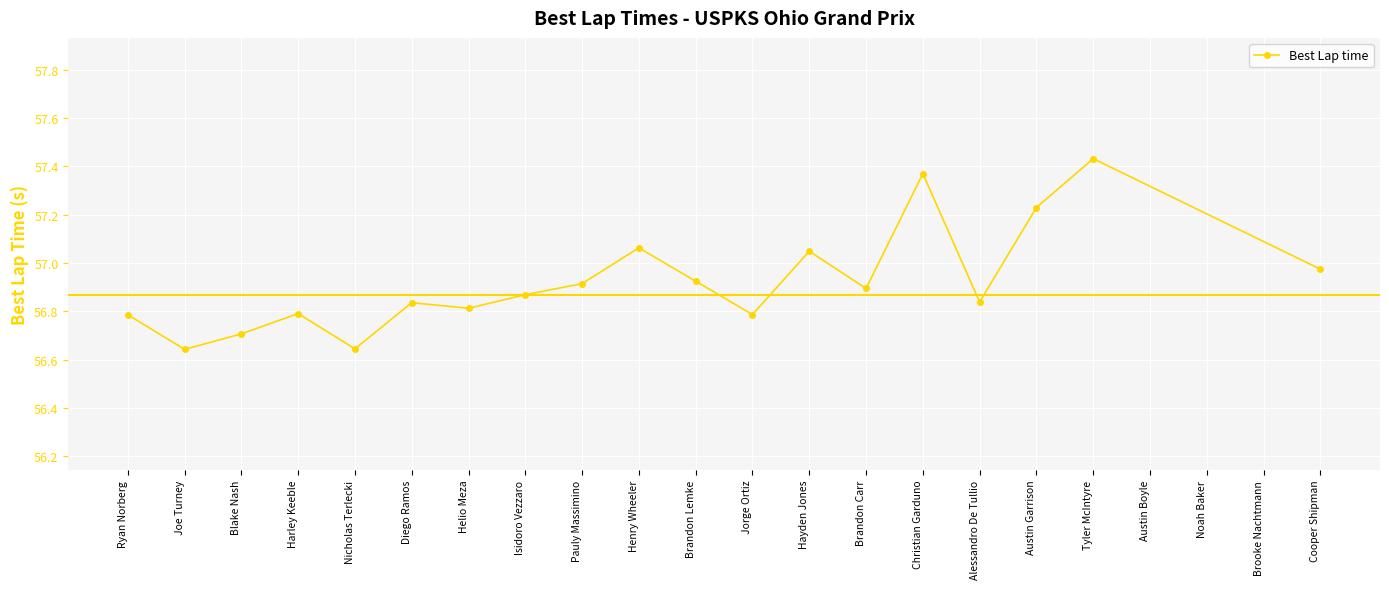

Does the chart display data point markers on the line(s)?

Yes